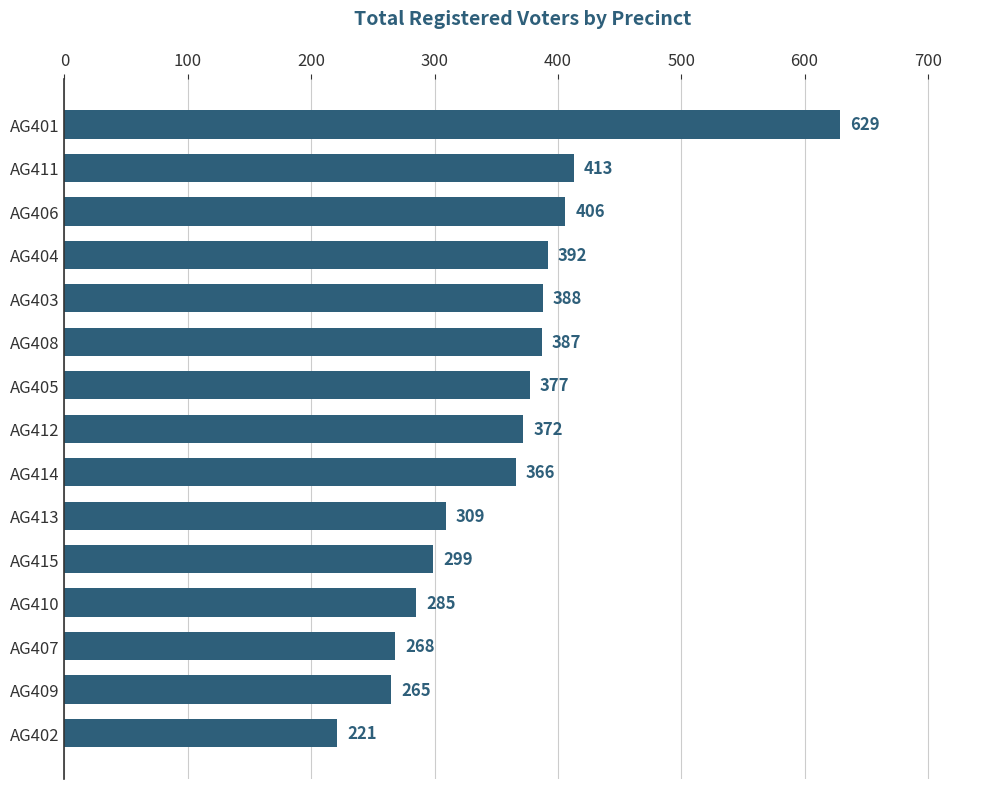

What is the difference between the values at AG405 and AG412?

5